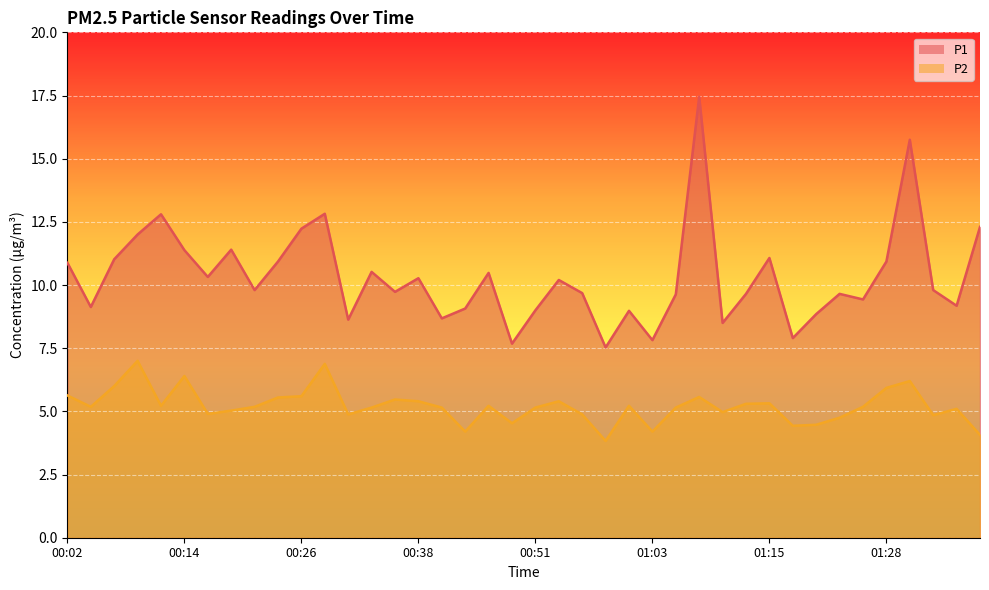

Is it true that P1 equals 18.0 at 00:46?

False